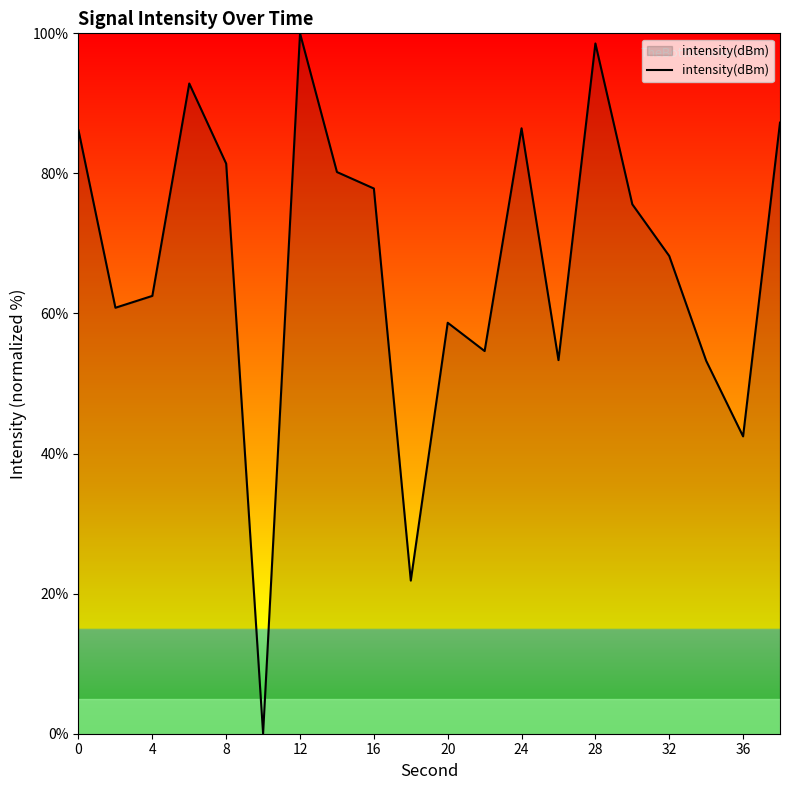

What is the average value?

67.1